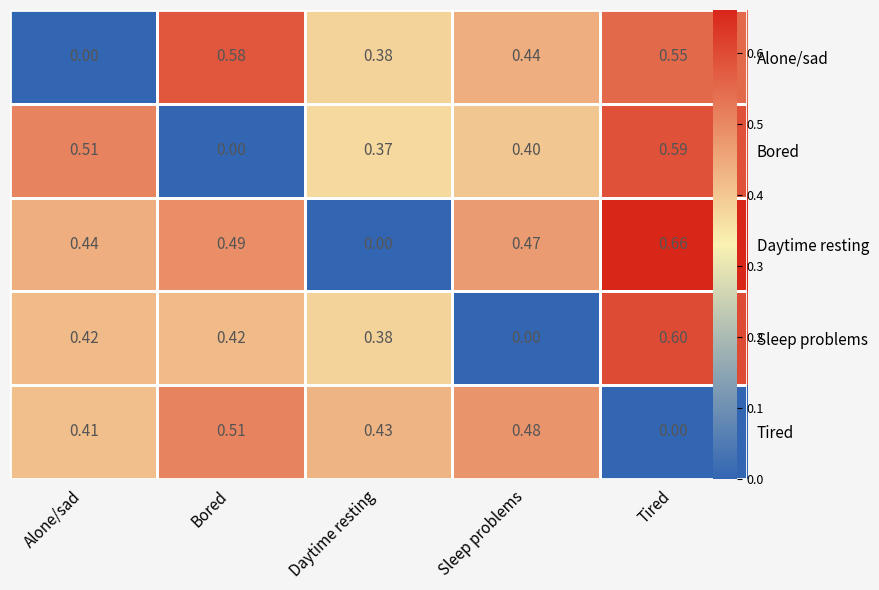

What is the difference between the maximum and minimum values in the Alone/sad series?

0.6